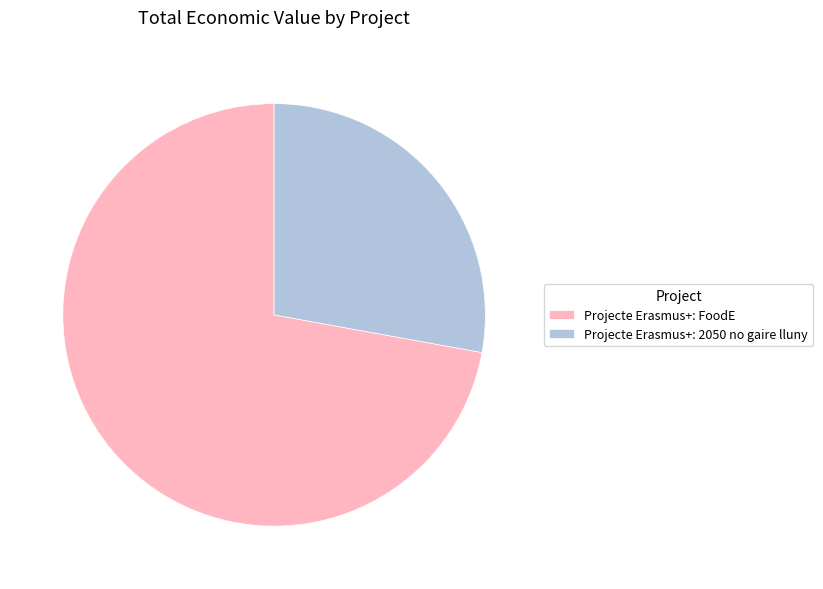

How many slices are in this pie chart?

2